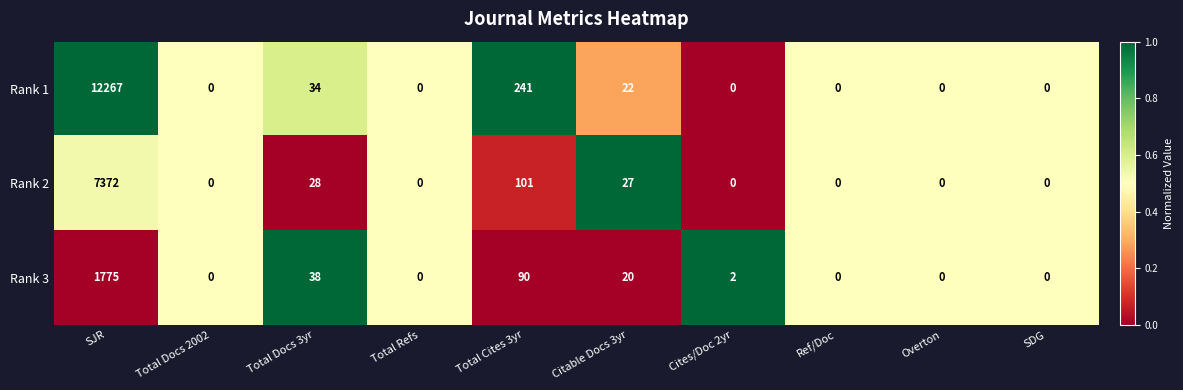

What is the greatest value displayed?

12267